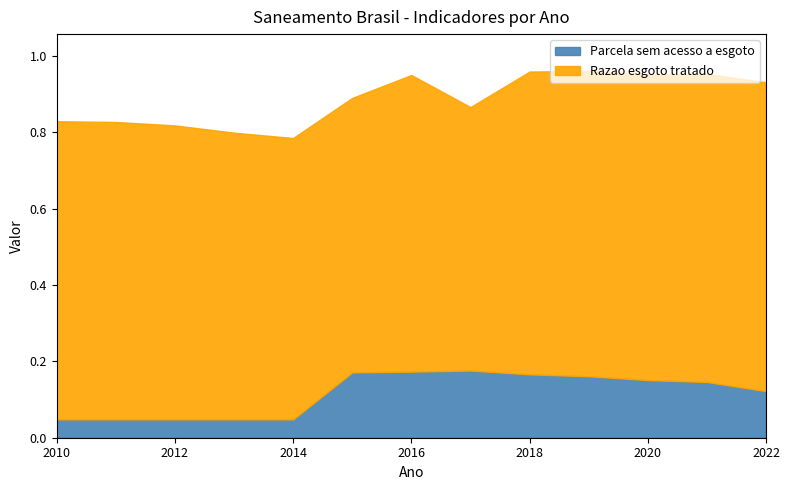

Reading right to left, list all the values displayed in this chart.

Parcela sem acesso a esgoto: 0.1	0.1	0.2	0.2	0.2	0.2	0.2	0.2	0.0	0.0	0.0	0.0	0.0
Razao esgoto tratado: 0.8	0.8	0.8	0.8	0.8	0.7	0.8	0.7	0.7	0.8	0.8	0.8	0.8